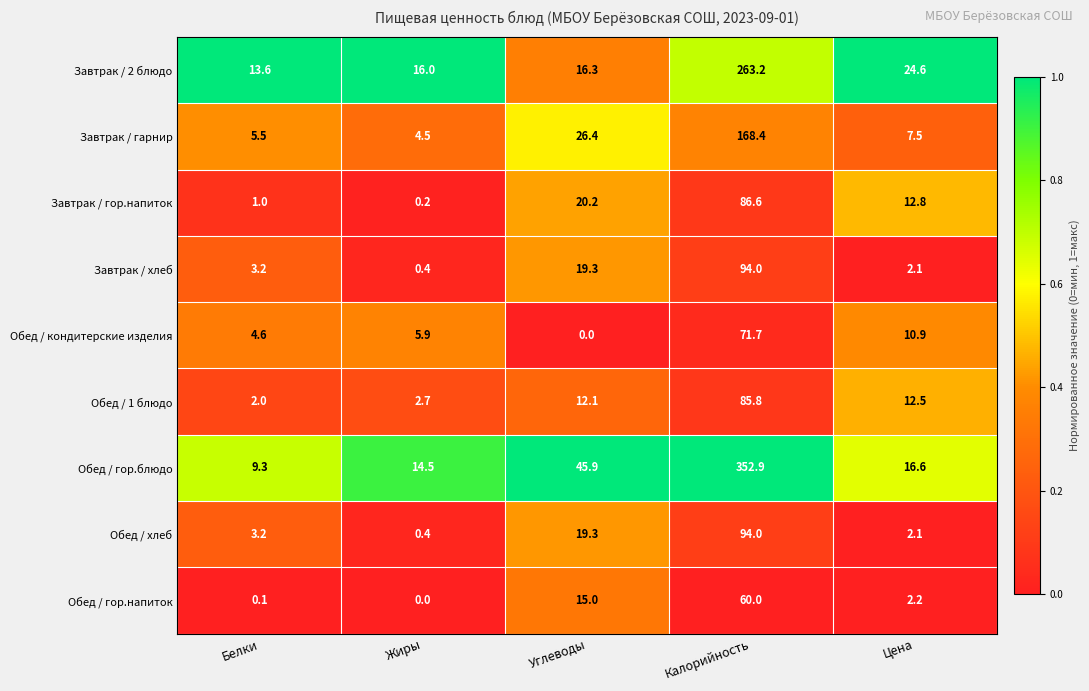

Which series has the largest total across all categories?

Обед / гор.блюдо